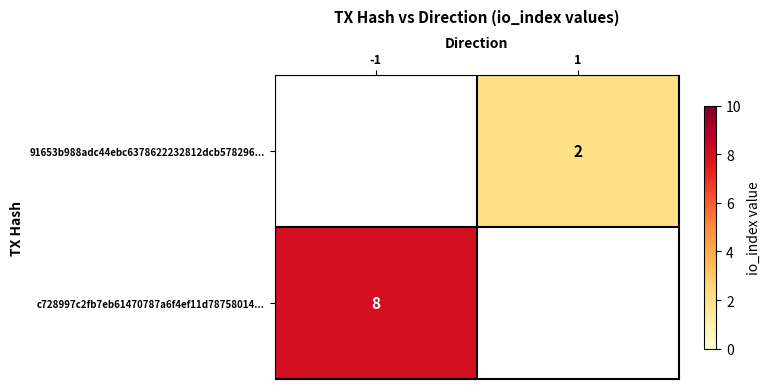

Is it true that 91653b988adc44ebc6378622232812dcb578296... equals 3 at 1?

False